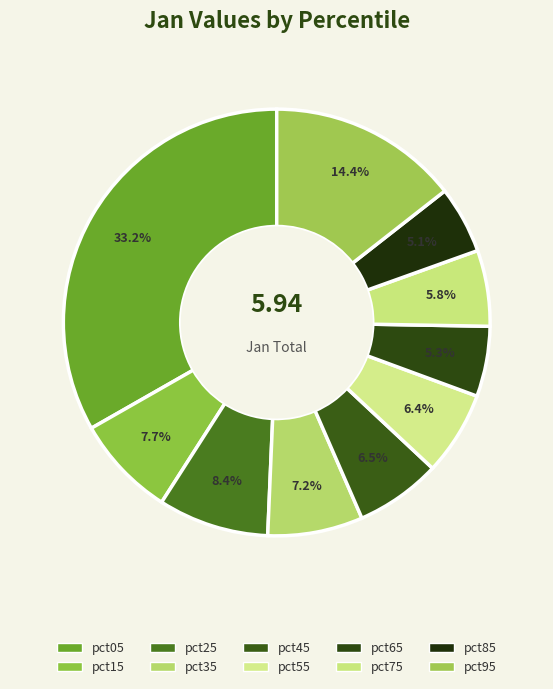

To the nearest percent, what portion does pct35 represent?

7%